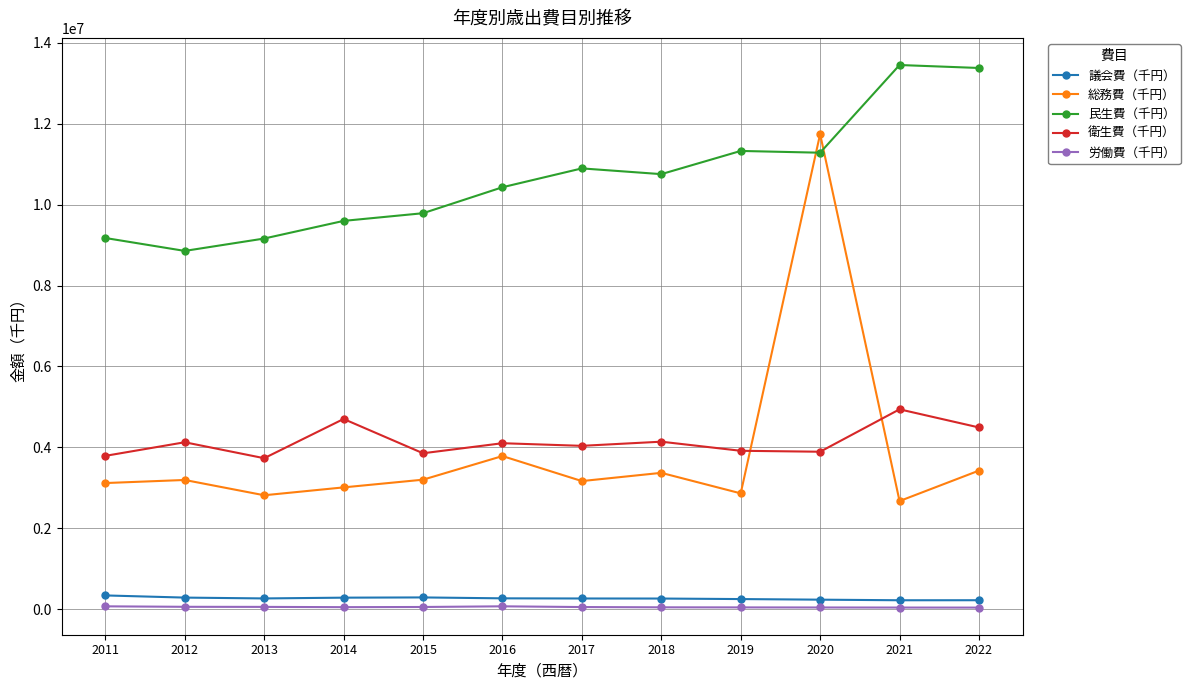

Is it true that 衛生費（千円） equals 5484181 at 2020?

False